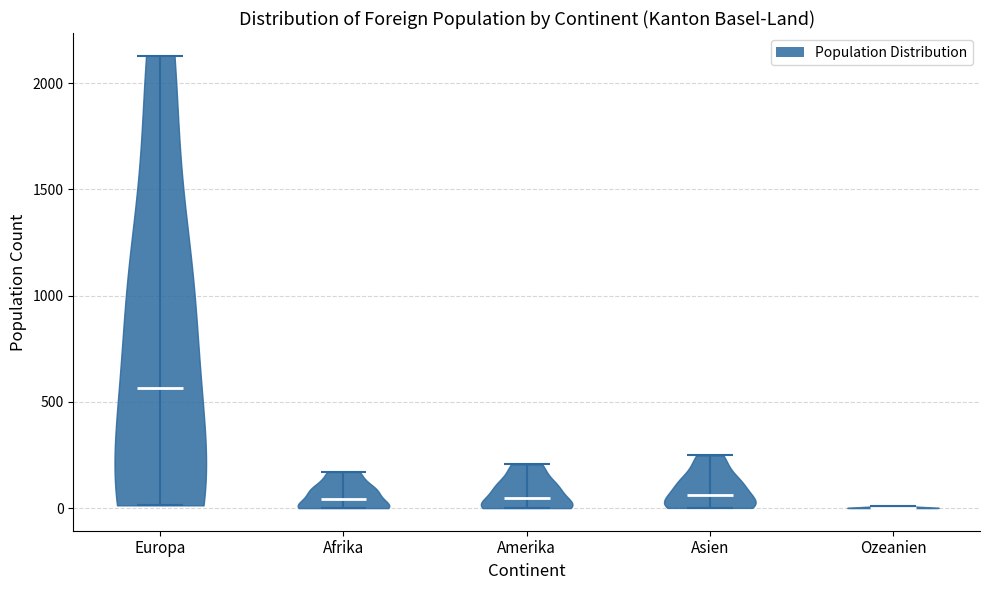

What is the lowest point the violin for Ozeanien reaches on the y-axis? The values are not printed on the chart, so give them approximately, as read against the axis.

0